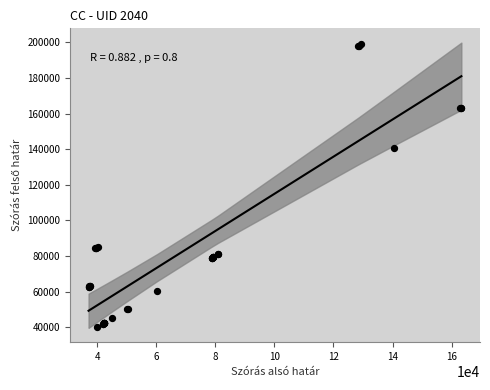

What Y value in the scatter plot is closest to 119354?

140475